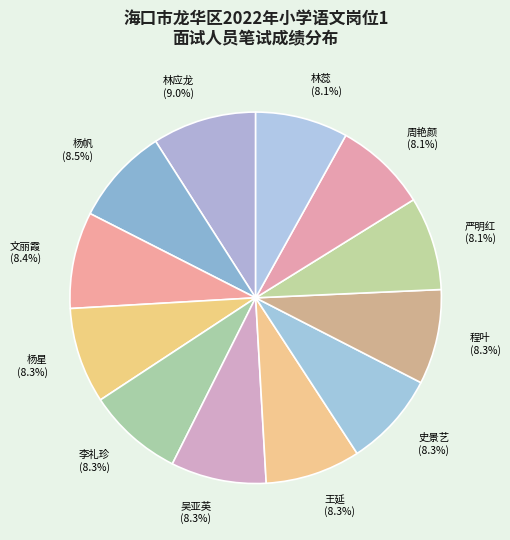

What portion of the pie excludes 杨帆?

91.5%